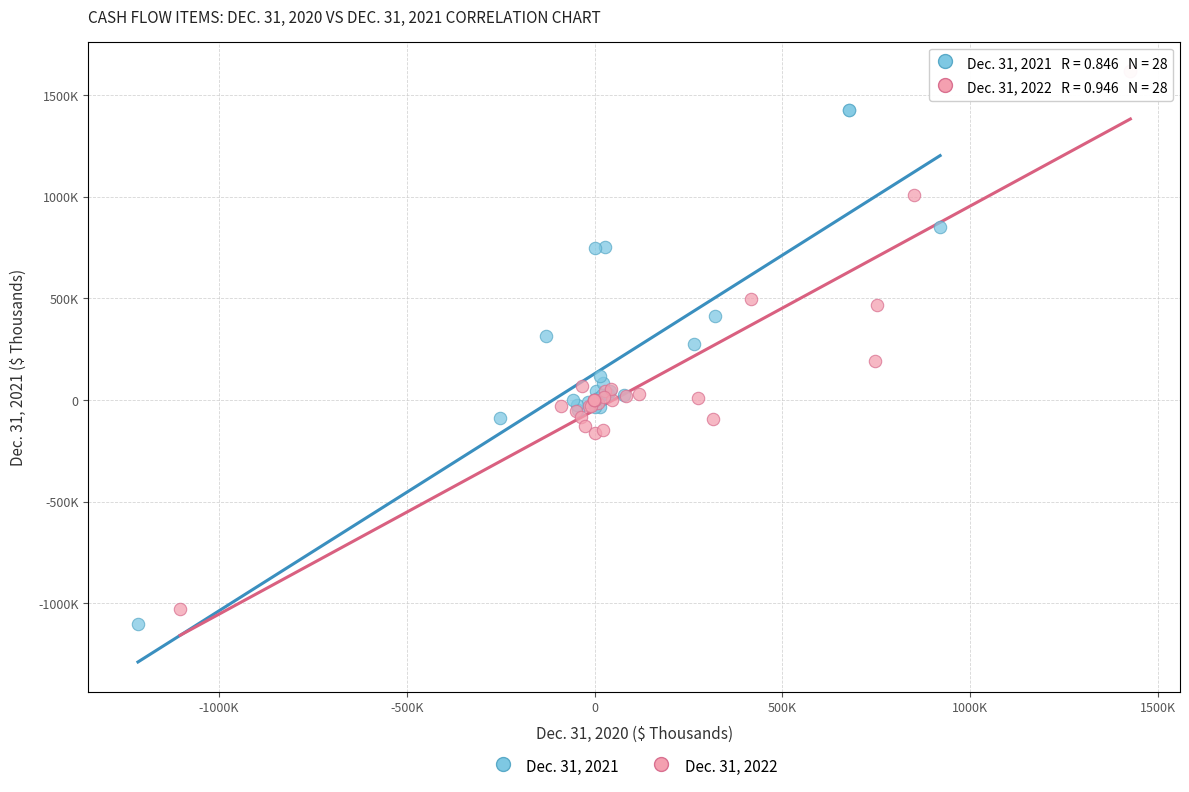

What are all the series names shown in the legend?

Dec. 31, 2021, Dec. 31, 2022